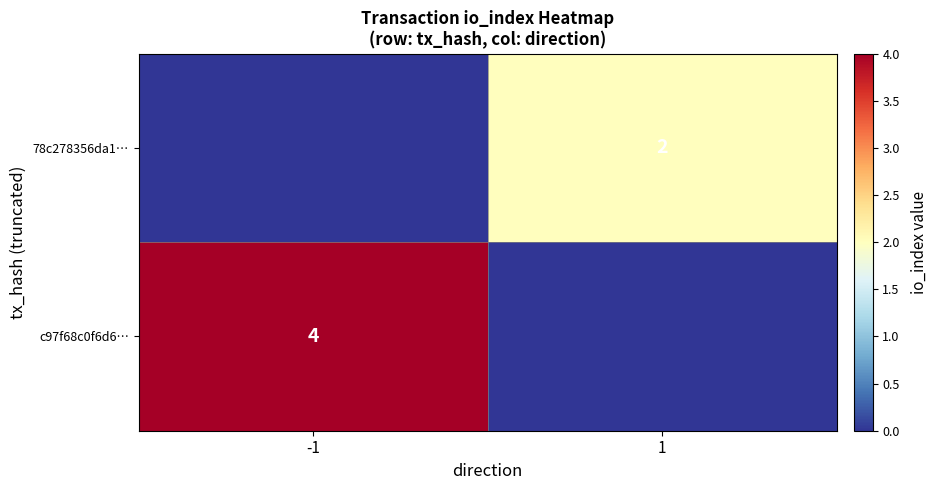

At how many categories does at least one series exceed 2?

1